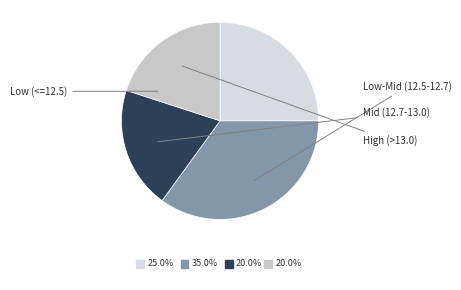

Count the number of slices in the pie.

4